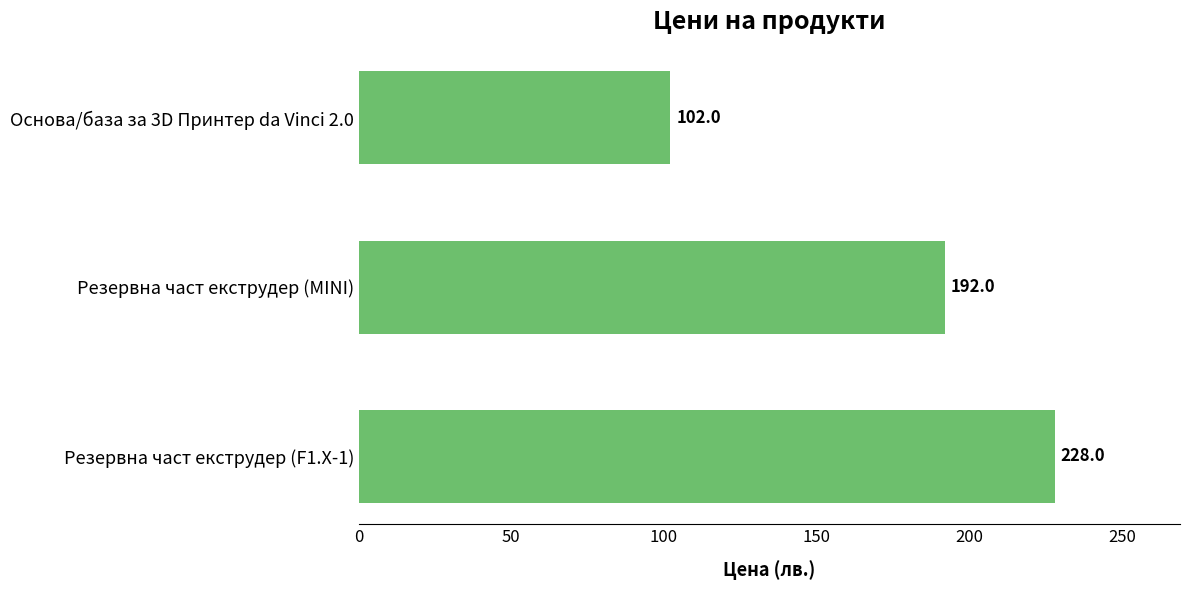

What is the greatest value displayed?

228